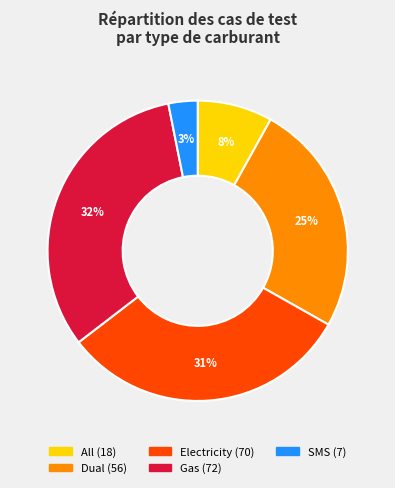

What percentage is the All slice, to the nearest percent?

8%